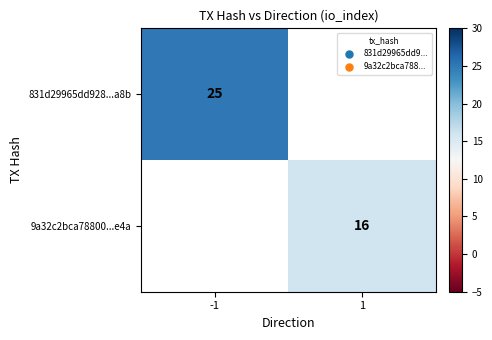

Is it true that 9a32c2bca78800...e4a equals 9 at 1?

False